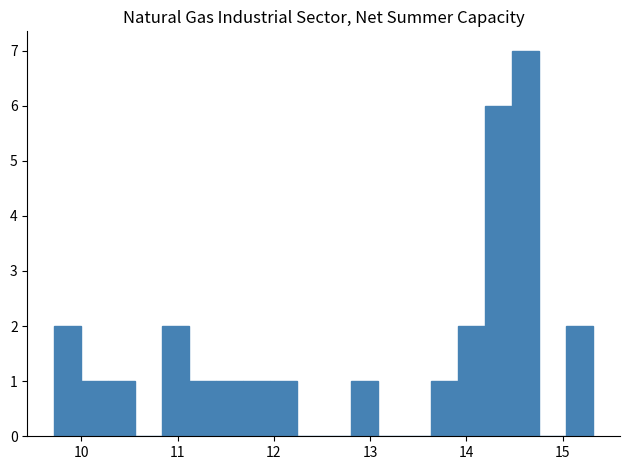

Read against the x-axis, roughly where is the centre of the tallest bar?

14.6